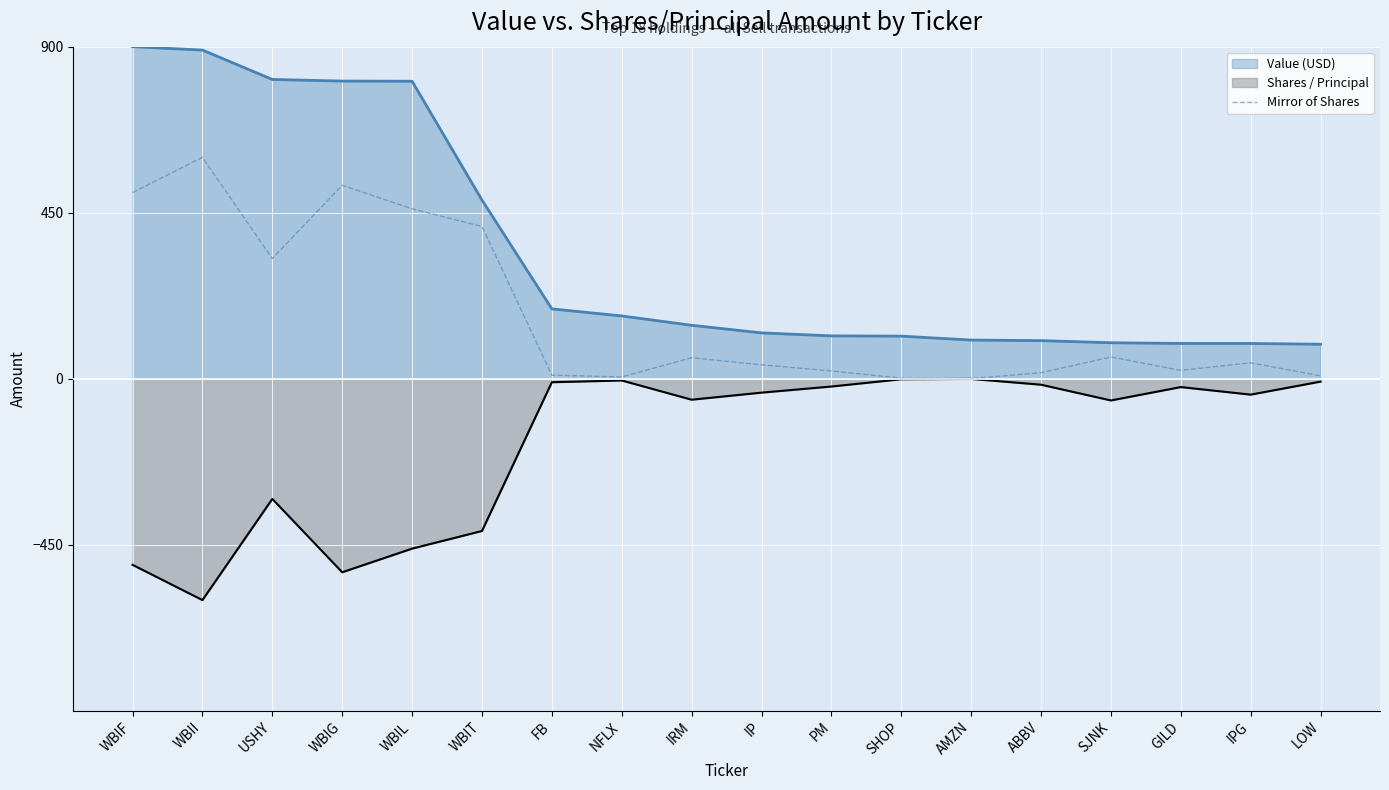

Is it true that Shares / Principal line equals -412.7 at WBIT?

True